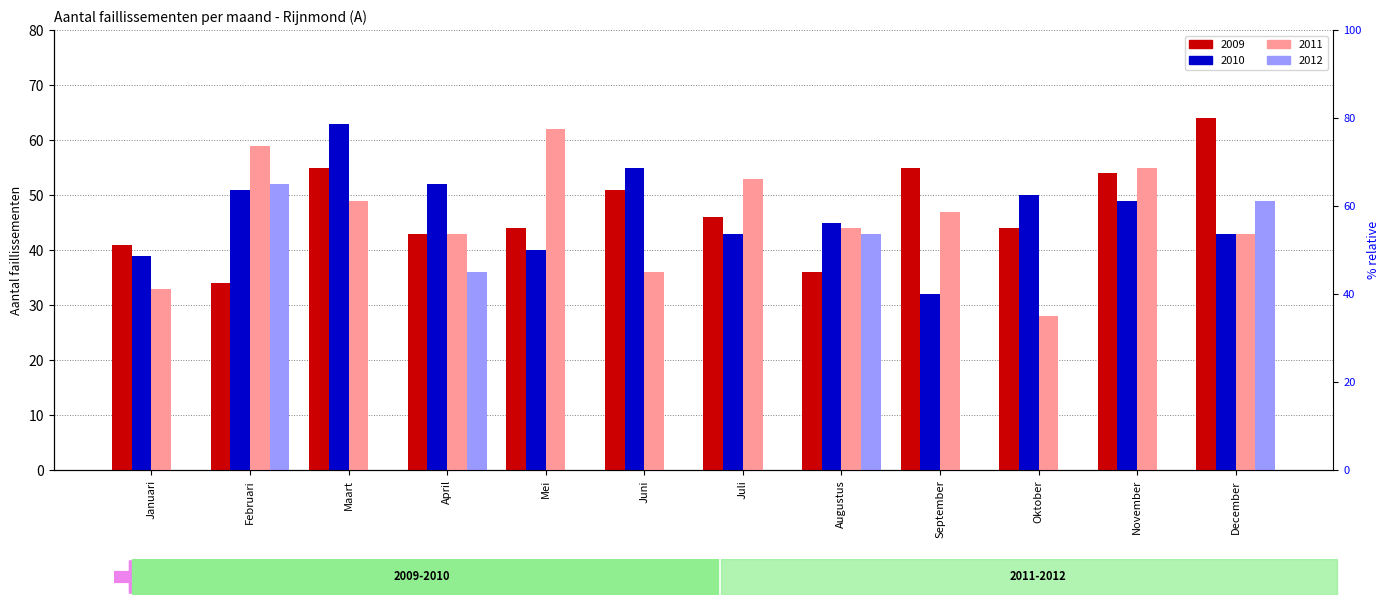

Rank the series at September from lowest to highest value.

2012, 2010, 2011, 2009